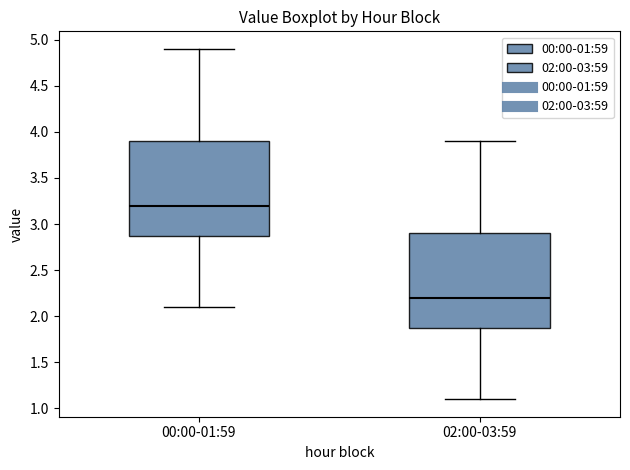

Reading left to right, read every box against the y-axis: the position of its median line, the range the box covers, and the ends of its whiskers. The values are not printed on the chart, so give them approximately, as read against the axis.

00:00-01:59: median 3.2, box 2.9 to 3.9, whiskers 2.1 to 4.9
02:00-03:59: median 2.2, box 1.9 to 2.9, whiskers 1.1 to 3.9